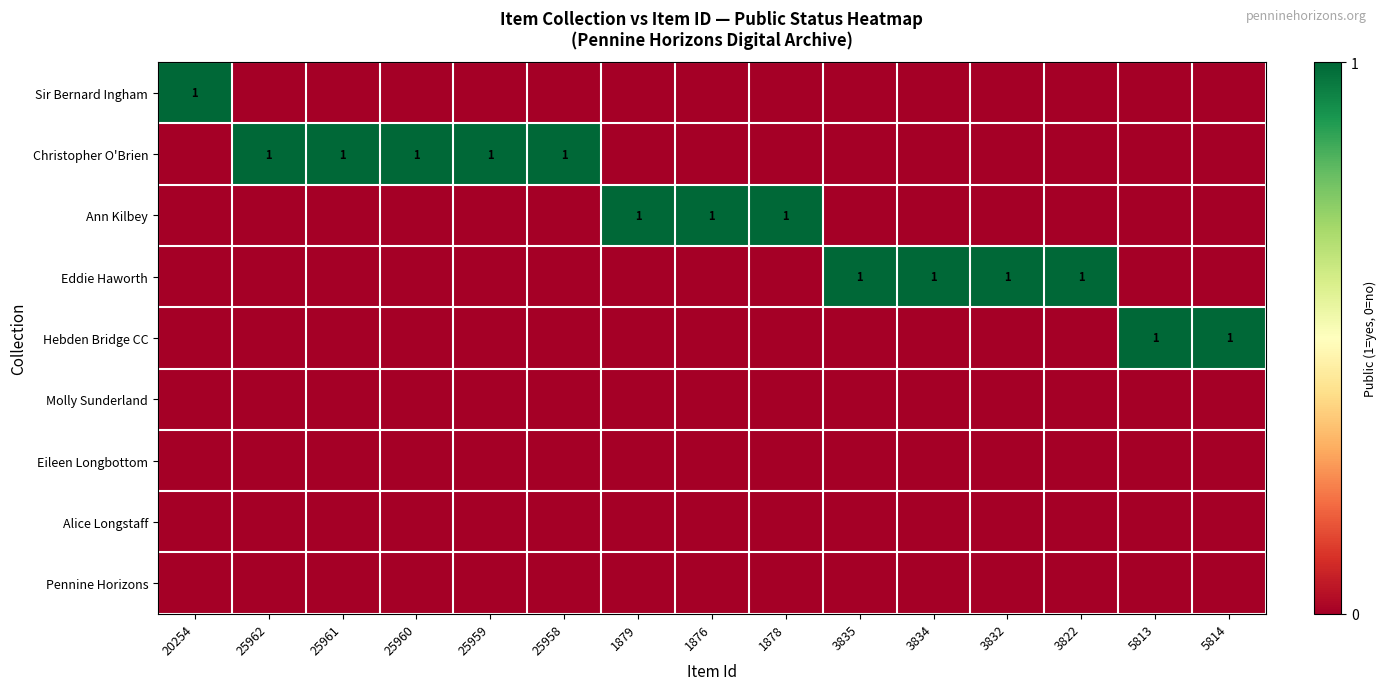

Is it true that Ann Kilbey equals 1 at 1876?

True